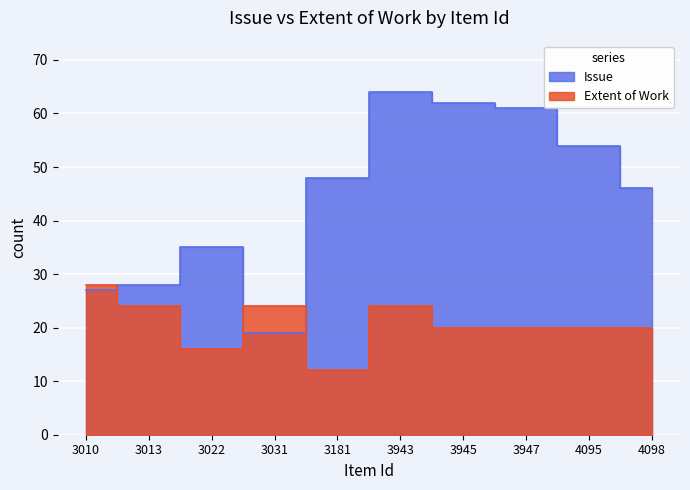

Is it true that Extent of Work equals 16 at 3943?

False